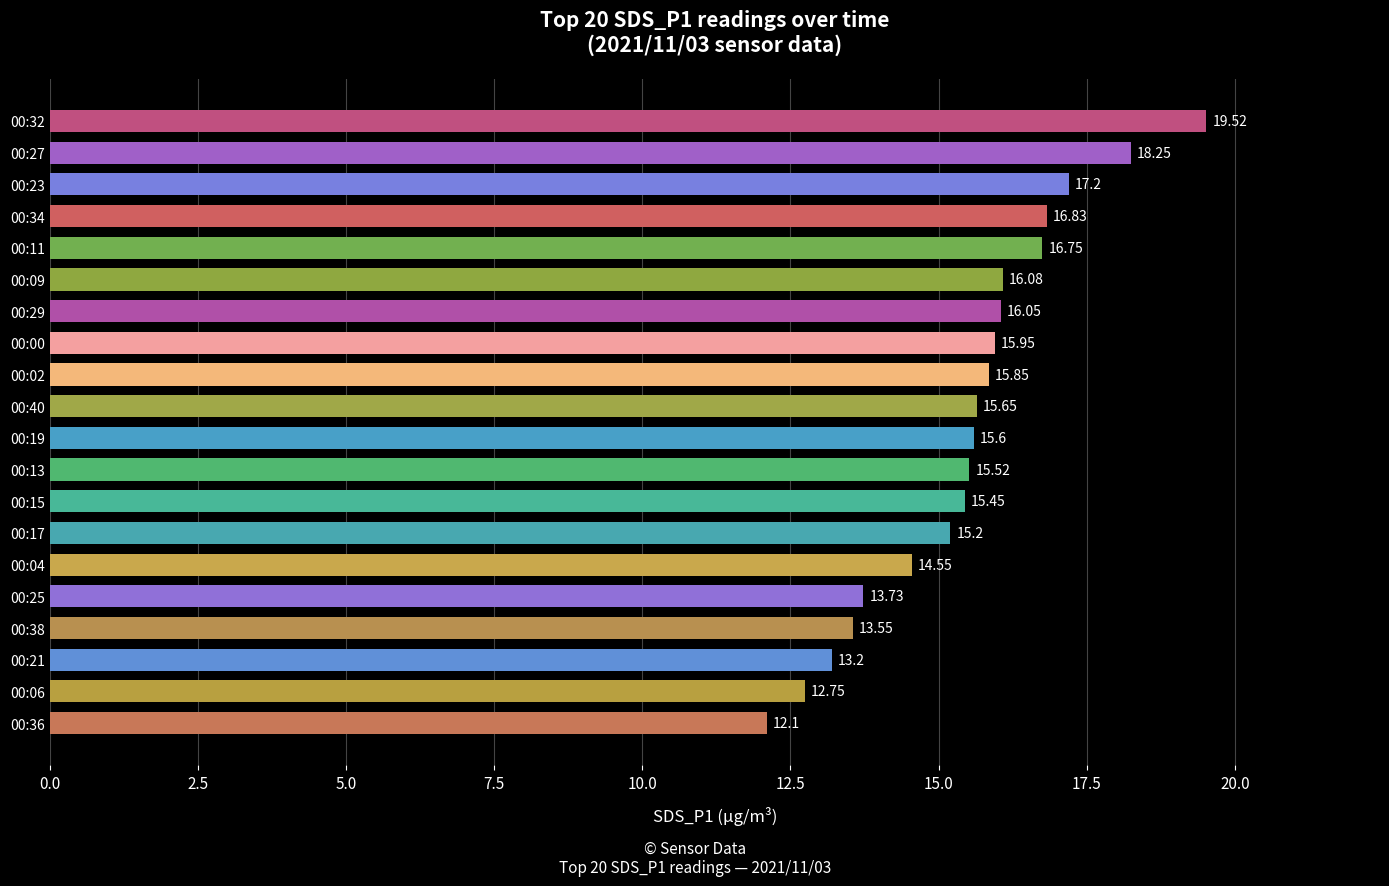

What is the change in value from 00:23 to 00:36?

-5.1